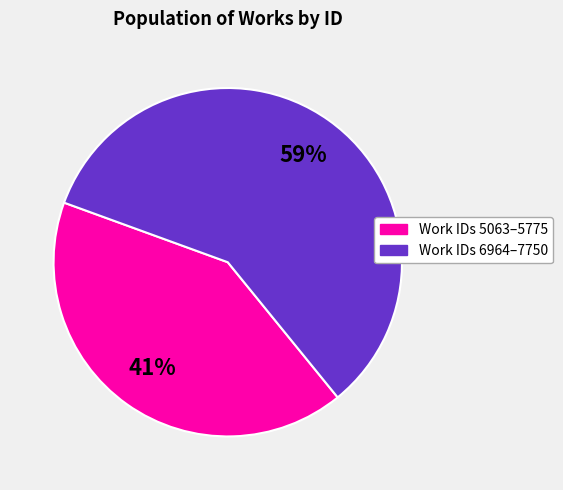

How many slices are in this pie chart?

2